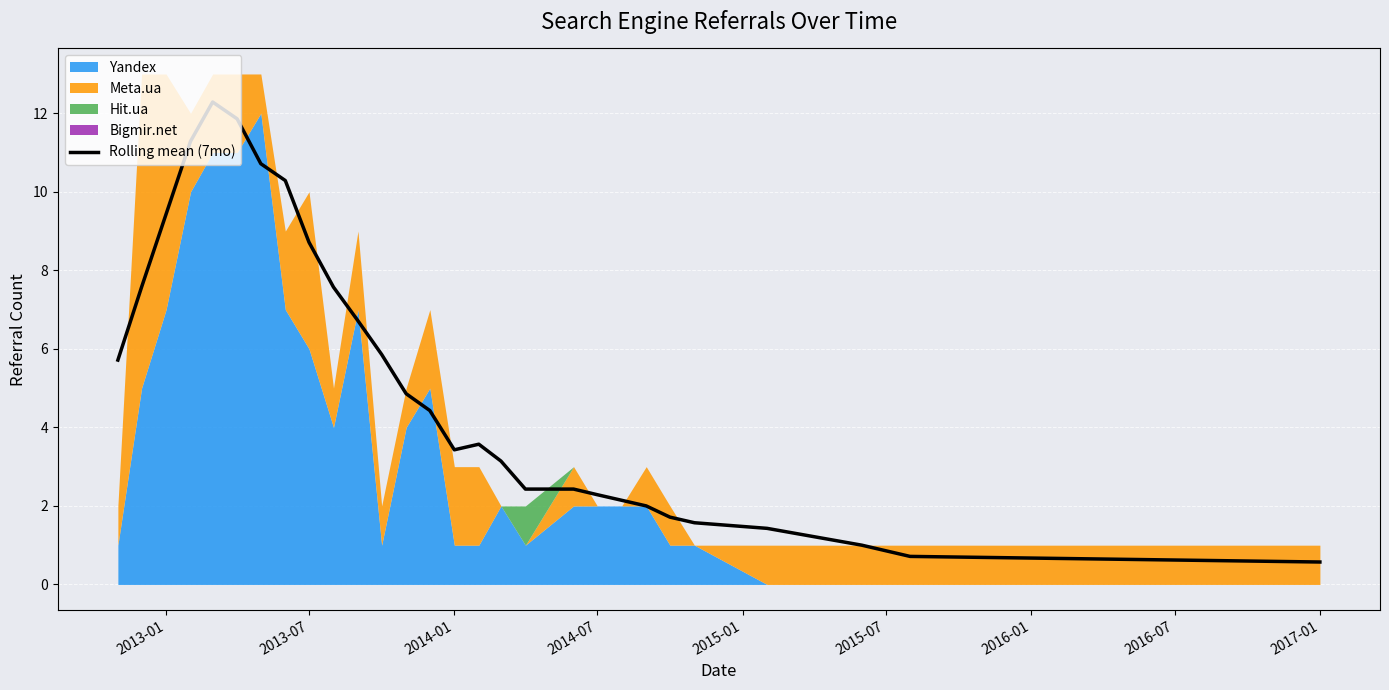

Does the chart display data point markers on the line(s)?

No